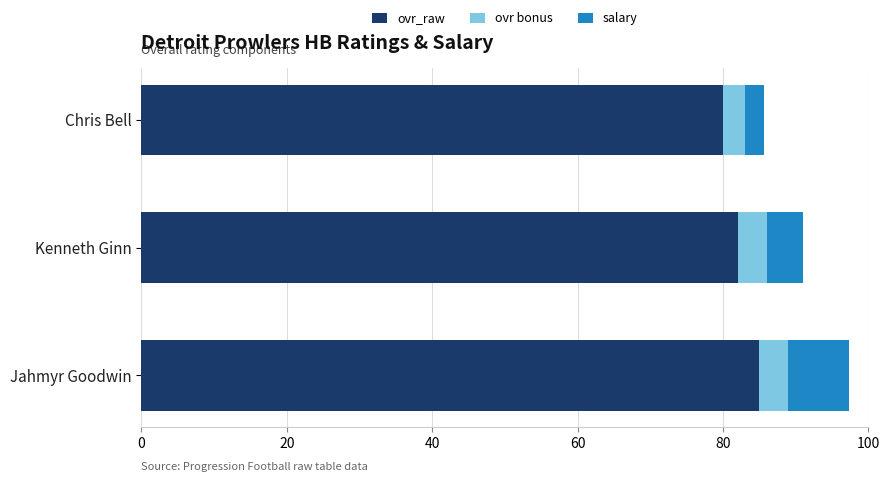

The value of ovr_raw at Kenneth Ginn is 20.0. True or false?

False